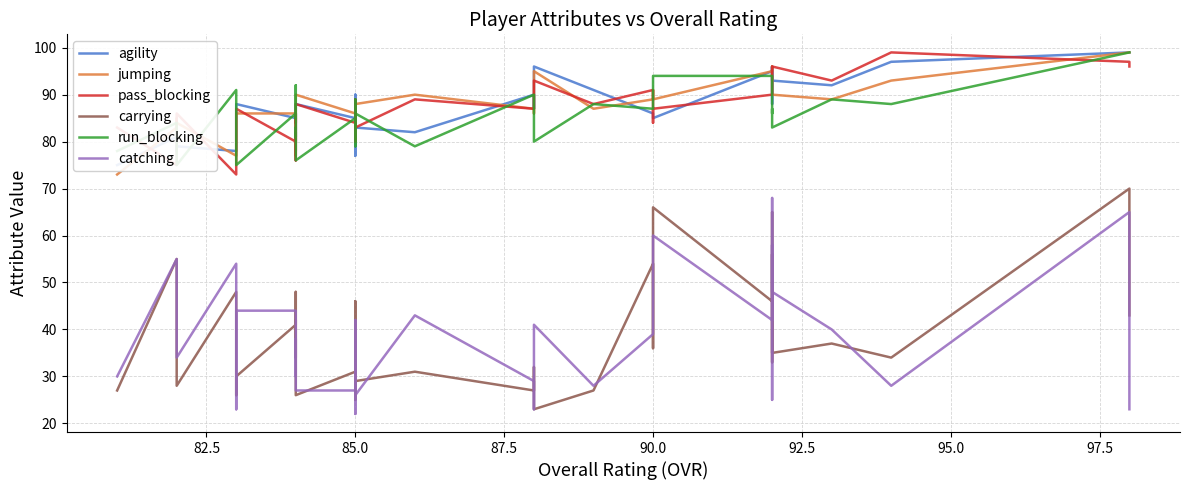

What is the value of the catching point at the 30th from the left?

47